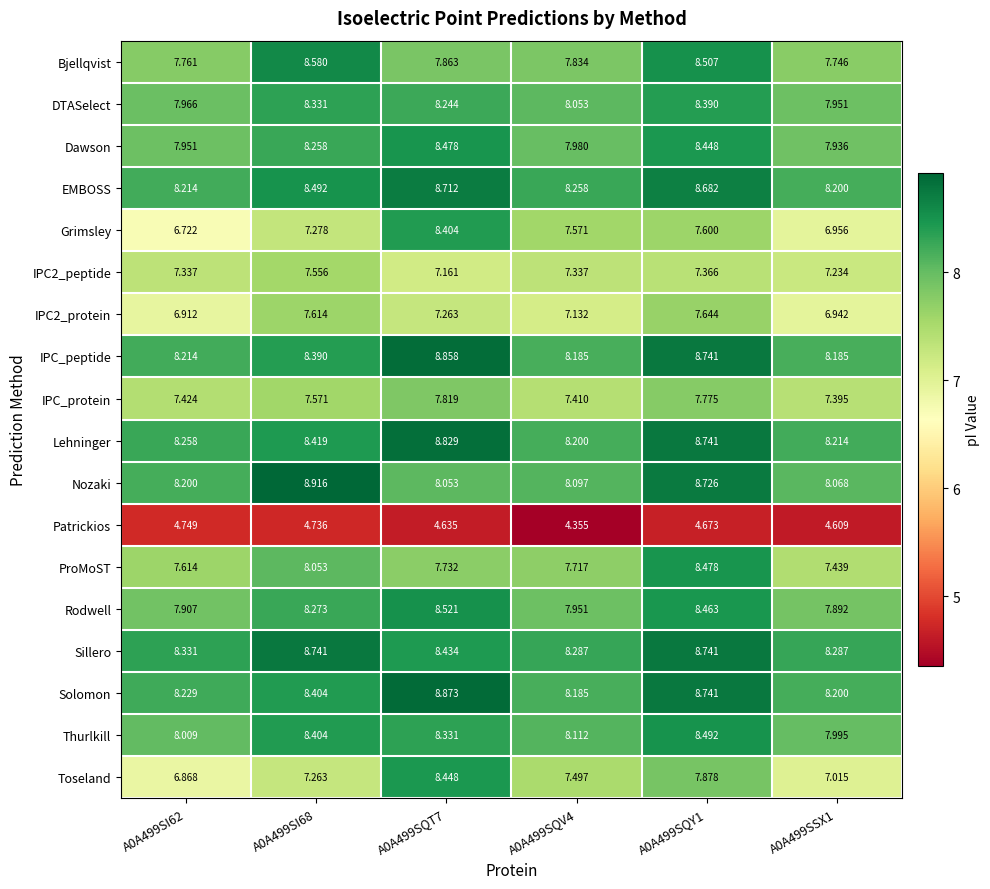

Which series has the widest spread of values?

Grimsley